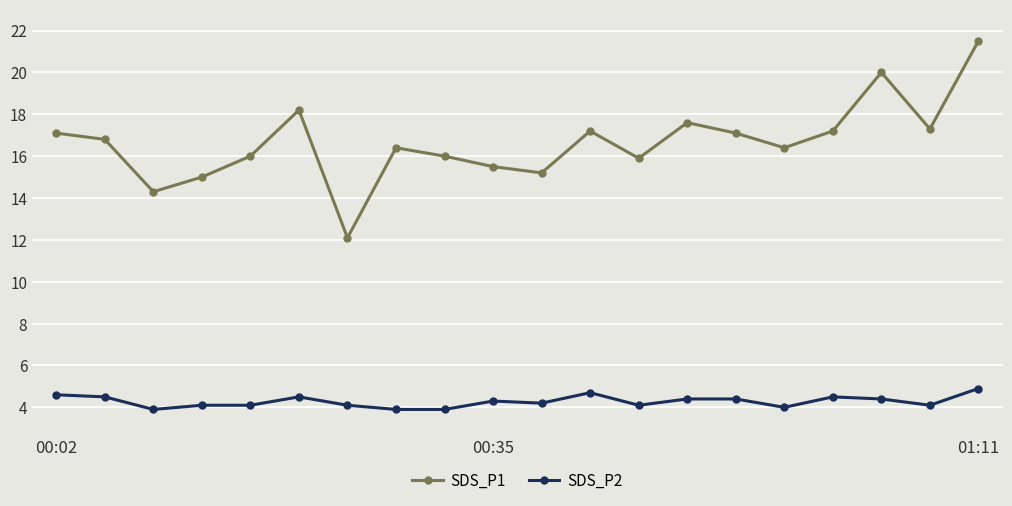

Which series has the widest spread of values?

SDS_P1